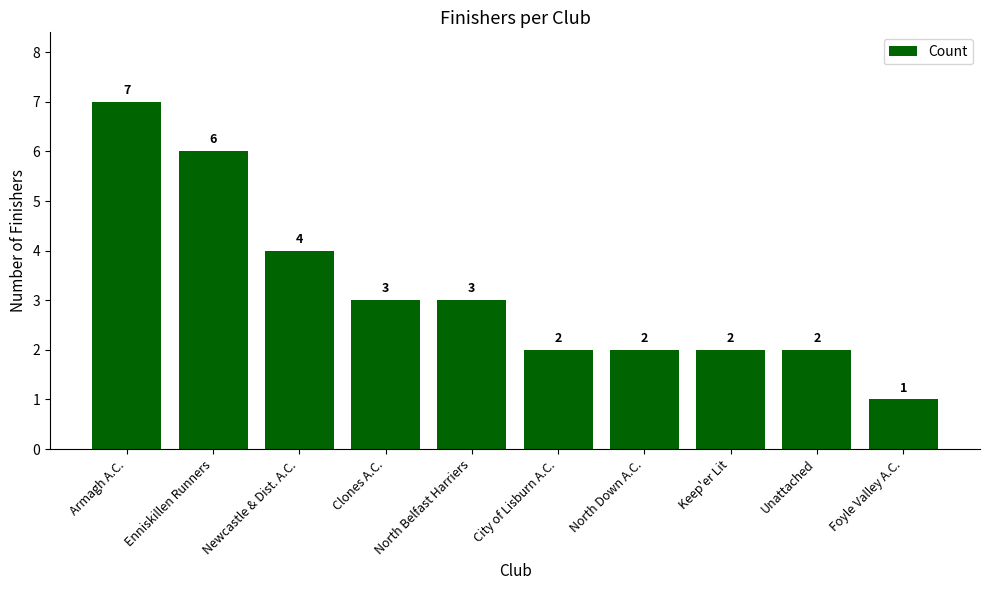

What is the change in value from Enniskillen Runners to Foyle Valley A.C.?

-5